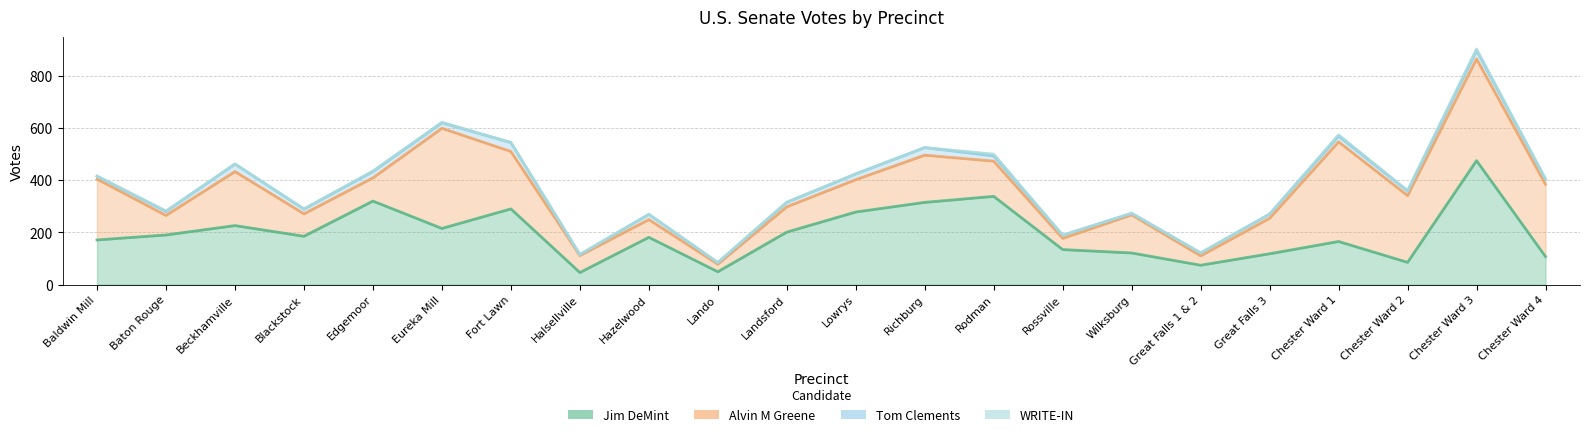

What is the spread (max minus min) of values at Rodman?

331